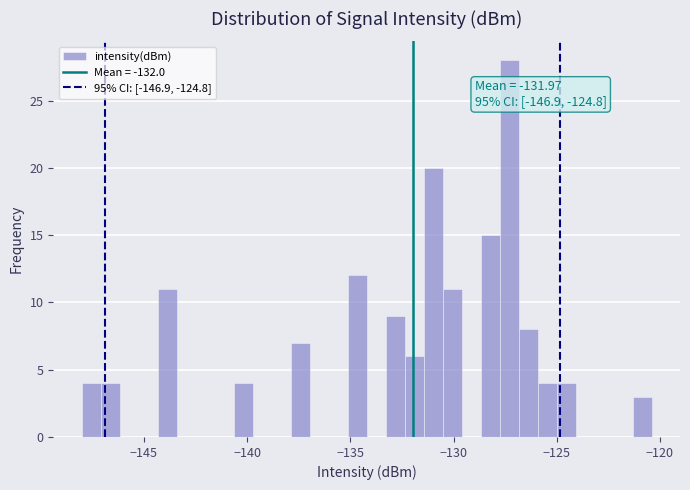

Read against the x-axis, roughly where is the centre of the tallest bar?

-127.5